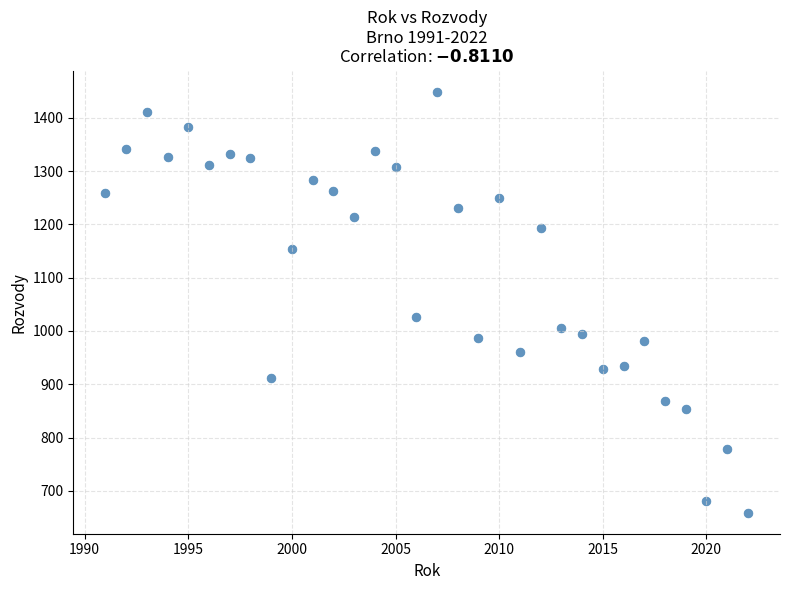

What Y value in the scatter plot is closest to 1054?

1027